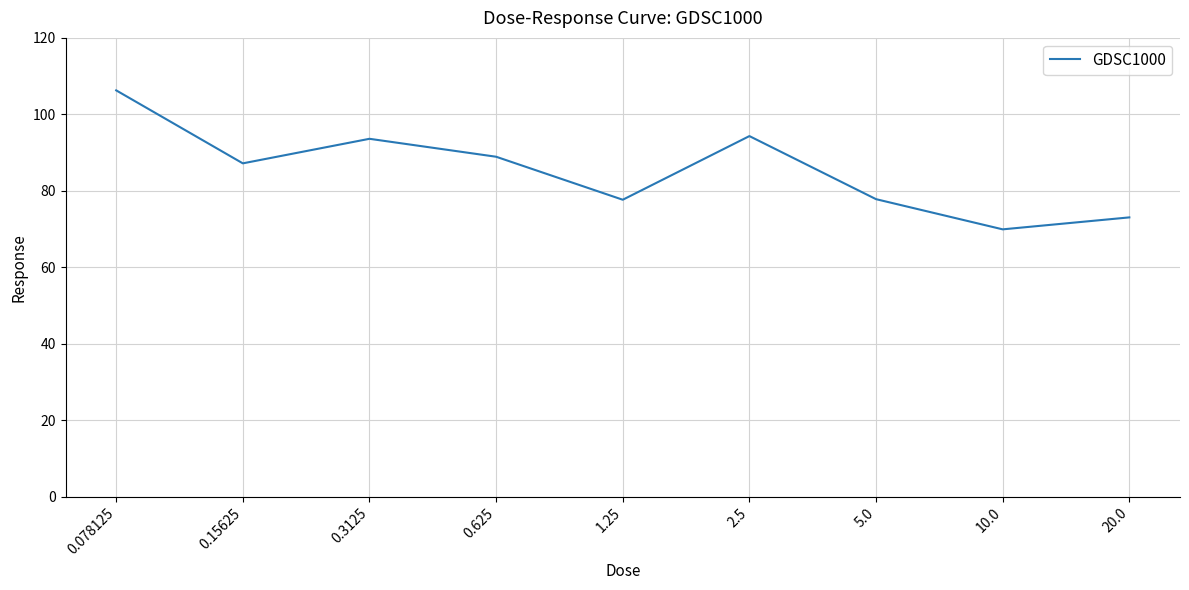

Where is the first local maximum?

0.3125